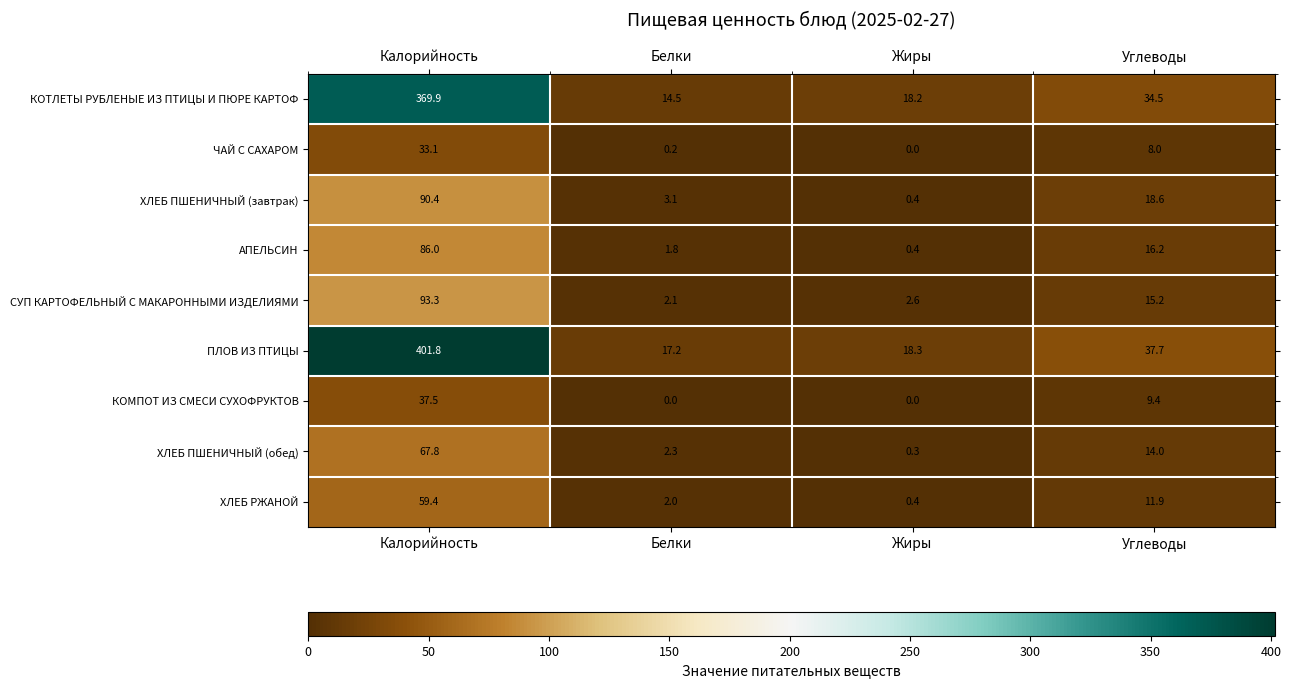

How many values in the ХЛЕБ ПШЕНИЧНЫЙ (завтрак) series exceed 18?

2